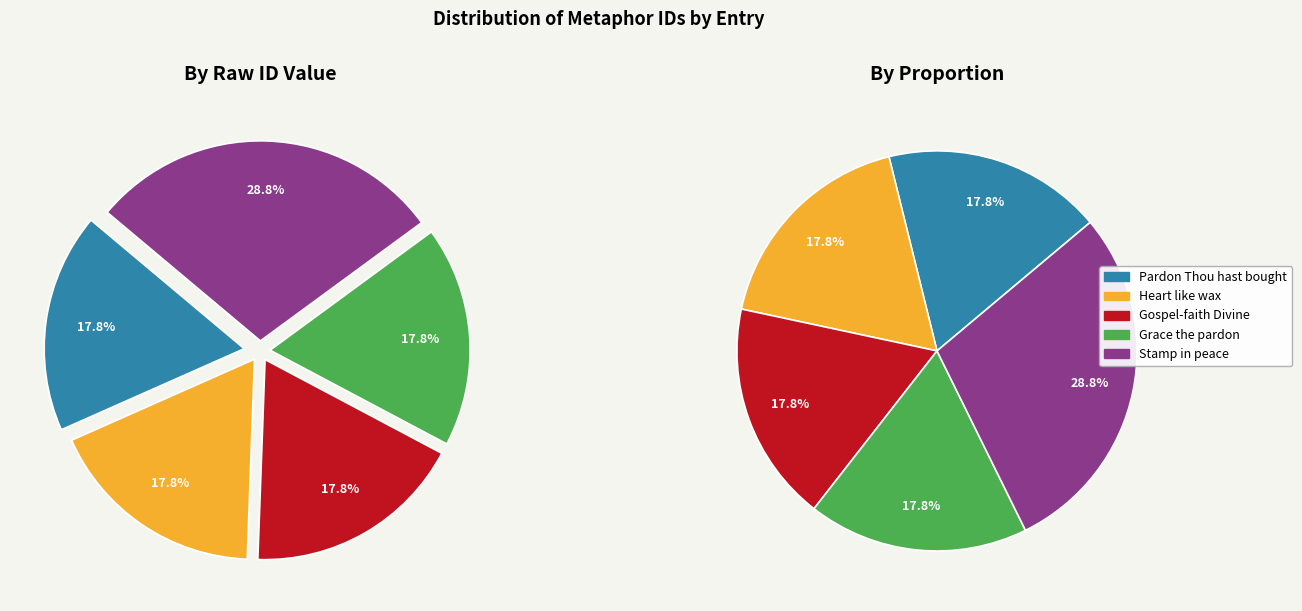

What percentage do The pardon Thou hast bought for me and Whose grace the pardon did bestow together represent?

35.6%